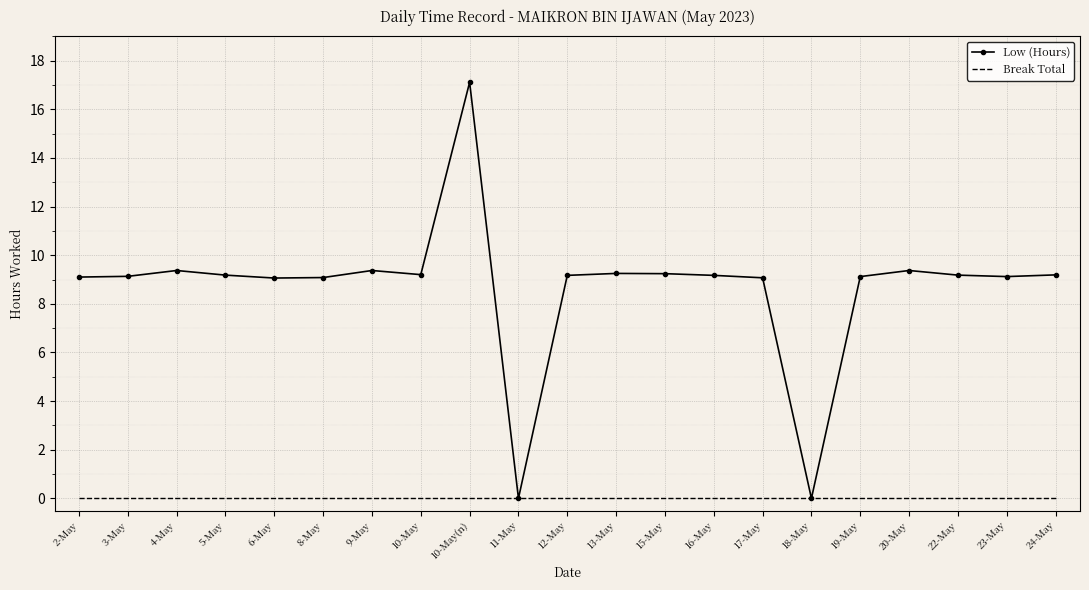

Is the value of Low (Hours) at 13-May greater than the value of Break Total at 10-May?

Yes